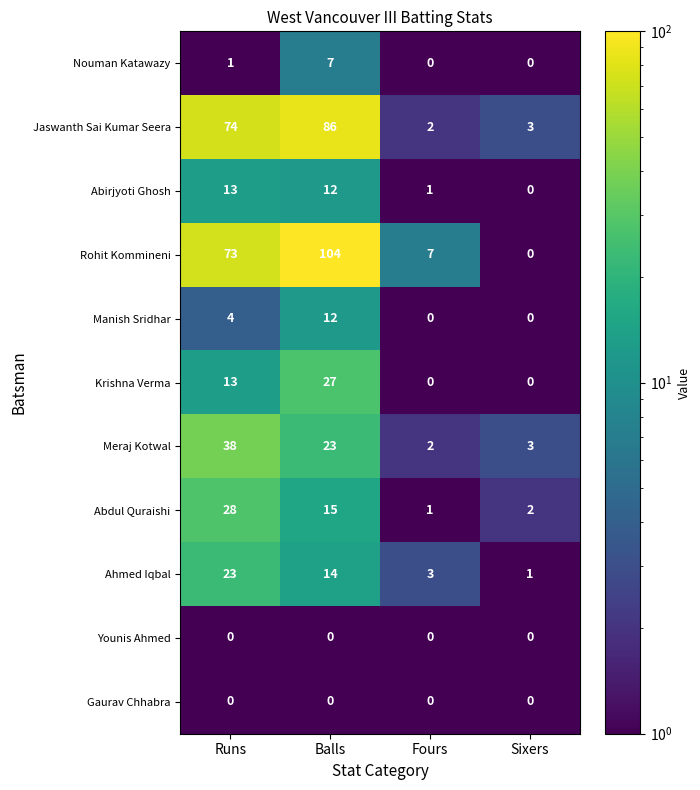

Which label corresponds to the largest value in the chart?

Balls